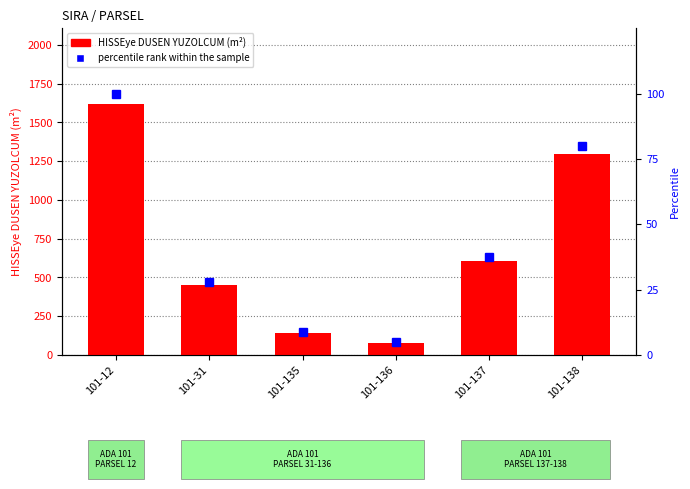

Where is HISSEye DUSEN YUZOLCUM (m²) nearest to the value 849?

101-137